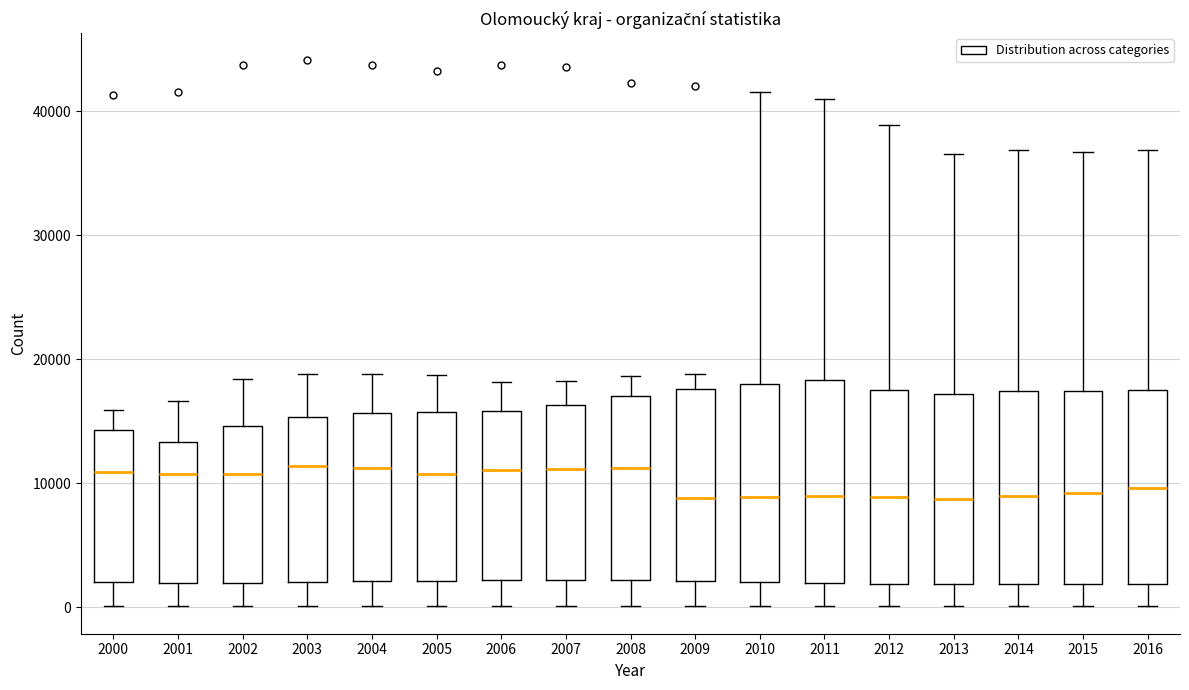

Reading left to right, read every box against the y-axis: the position of its median line, the range the box covers, and the ends of its whiskers. The values are not printed on the chart, so give them approximately, as read against the axis.

2000: median 11000, box 2000 to 14000, whiskers 0 to 16000
2001: median 11000, box 2000 to 13000, whiskers 0 to 17000
2002: median 11000, box 2000 to 15000, whiskers 0 to 18000
2003: median 11000, box 2000 to 15000, whiskers 0 to 19000
2004: median 11000, box 2000 to 16000, whiskers 0 to 19000
2005: median 11000, box 2000 to 16000, whiskers 0 to 19000
2006: median 11000, box 2000 to 16000, whiskers 0 to 18000
2007: median 11000, box 2000 to 16000, whiskers 0 to 18000
2008: median 11000, box 2000 to 17000, whiskers 0 to 19000
2009: median 9000, box 2000 to 18000, whiskers 0 to 19000
2010: median 9000, box 2000 to 18000, whiskers 0 to 42000
2011: median 9000, box 2000 to 18000, whiskers 0 to 41000
2012: median 9000, box 2000 to 17000, whiskers 0 to 39000
2013: median 9000, box 2000 to 17000, whiskers 0 to 37000
2014: median 9000, box 2000 to 17000, whiskers 0 to 37000
2015: median 9000, box 2000 to 17000, whiskers 0 to 37000
2016: median 10000, box 2000 to 18000, whiskers 0 to 37000